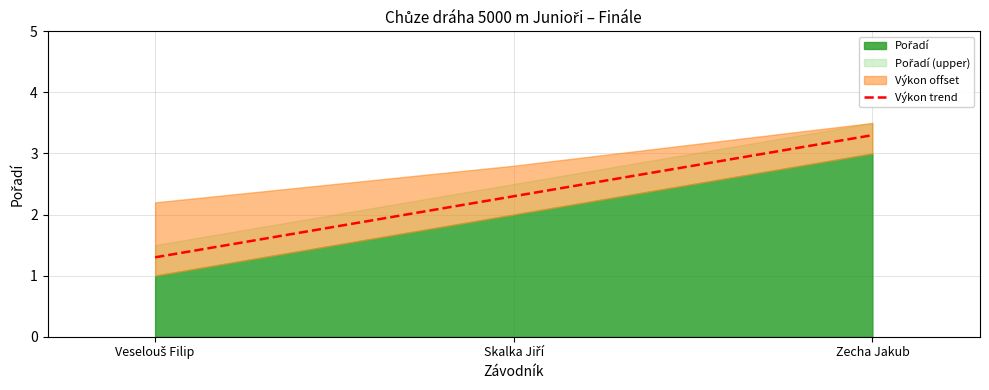

What is the highest value of the Výkon trend series?

3.3